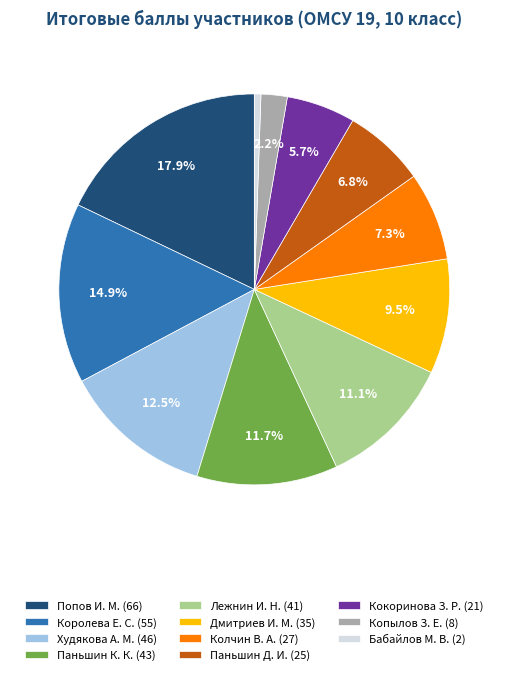

Rank the categories by value from lowest to highest.

Бабайлов М. В. (2), Копылов З. Е. (8), Кокоринова З. Р. (21), Паньшин Д. И. (25), Колчин В. А. (27), Дмитриев И. М. (35), Лежнин И. Н. (41), Паньшин К. К. (43), Худякова А. М. (46), Королева Е. С. (55), Попов И. М. (66)